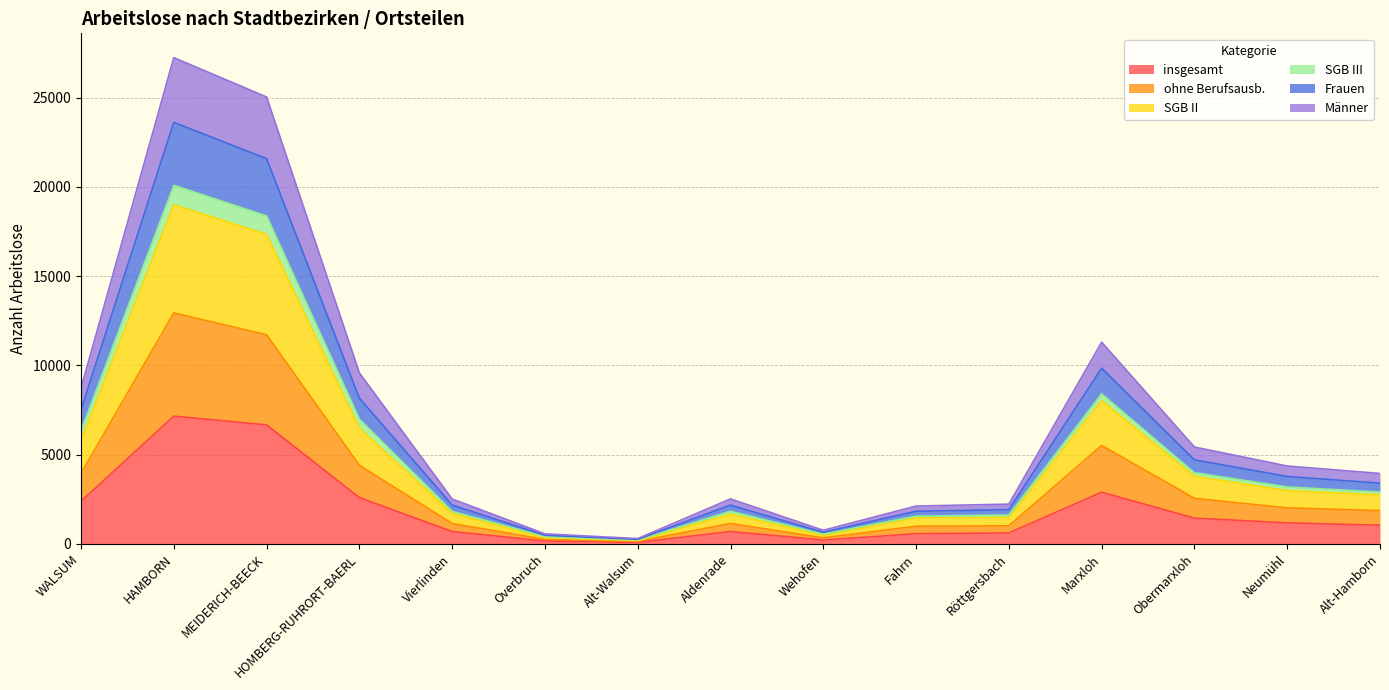

What is the label of the 1st point from the right?

Alt-Hamborn